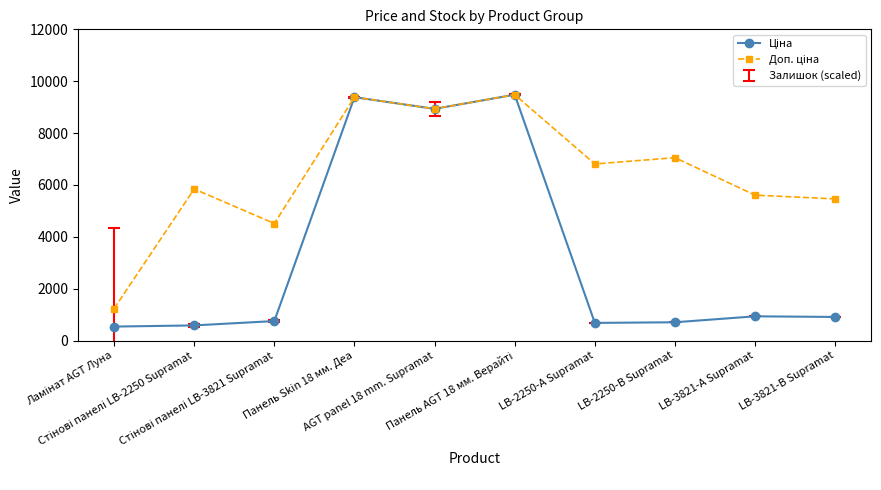

What is the minimum value shown in the chart?

539.0